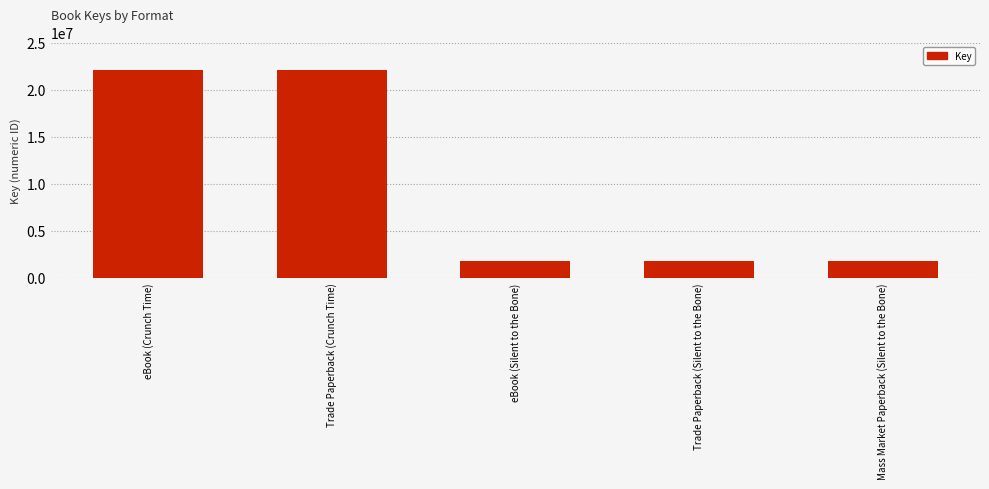

What is the approximate value at eBook (Silent to the Bone)?

1777872